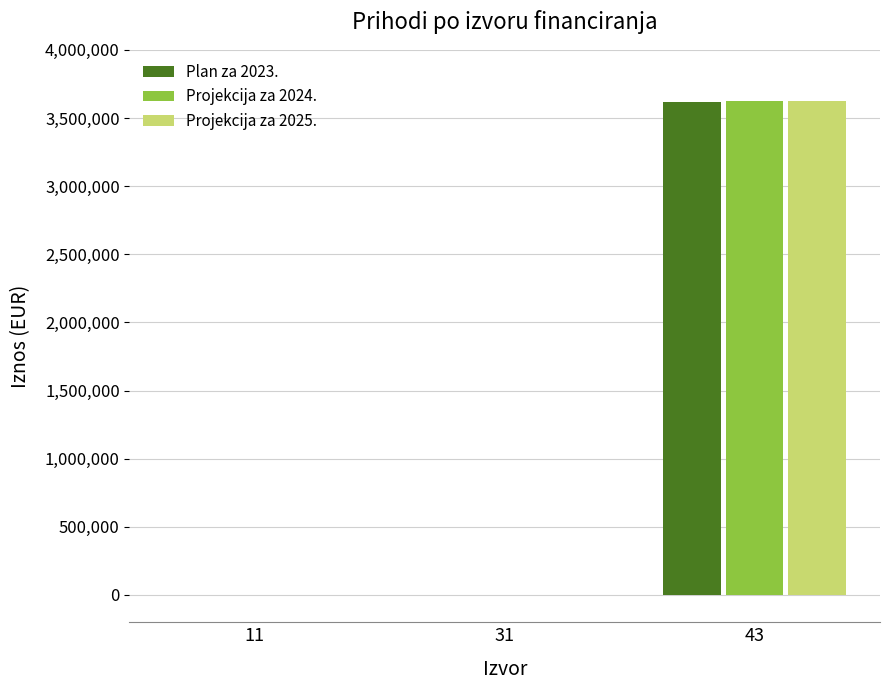

What is the sum of the Projekcija za 2025. values at 43 and 31?

3626290